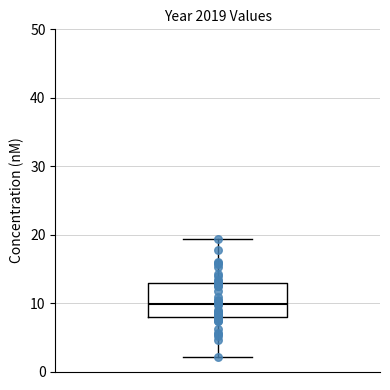

Read this box plot against the y-axis: the position of the median line, the range covered by the box, and the ends of both whiskers. The values are not printed on the chart, so give them approximately, as read against the axis.

median 10, box 8 to 13, whiskers 2 to 19